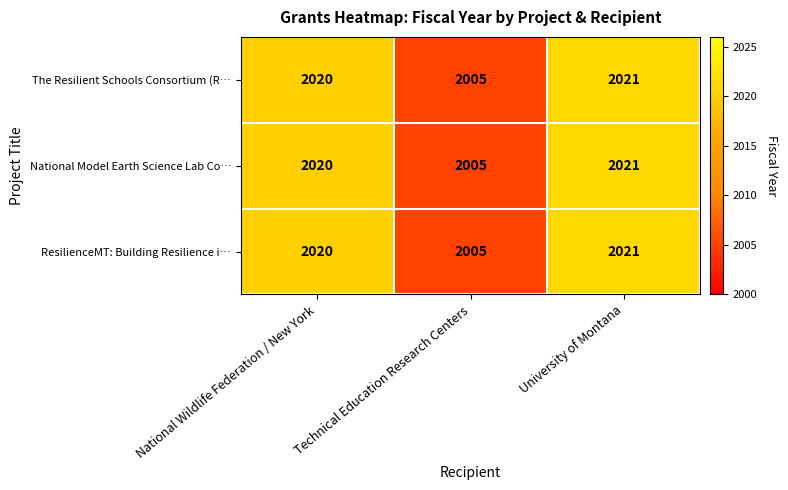

What is the smallest value displayed?

2005